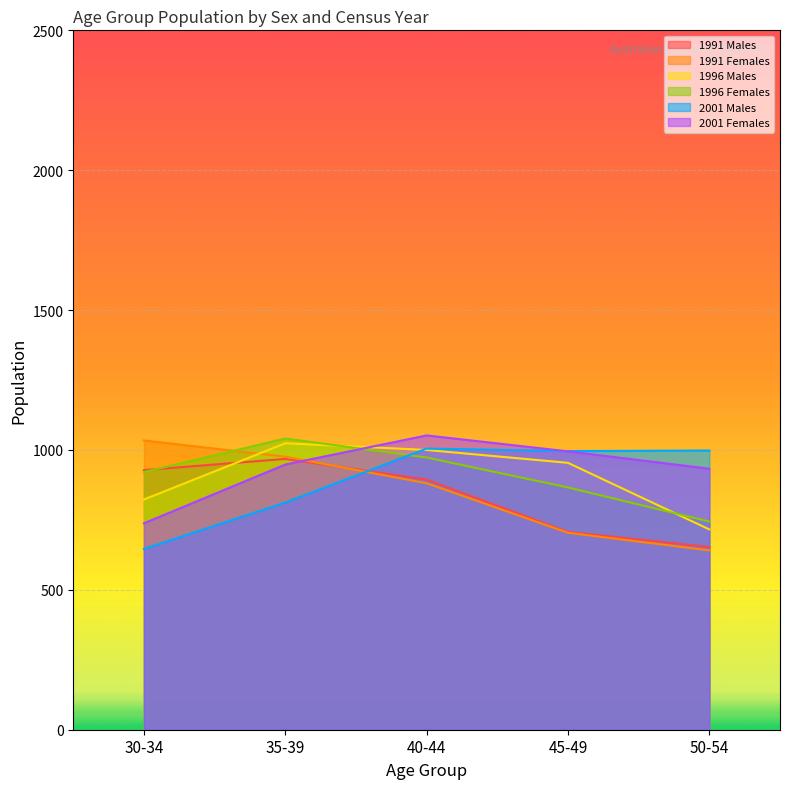

What is the sum of all 1991 Females values?

4236